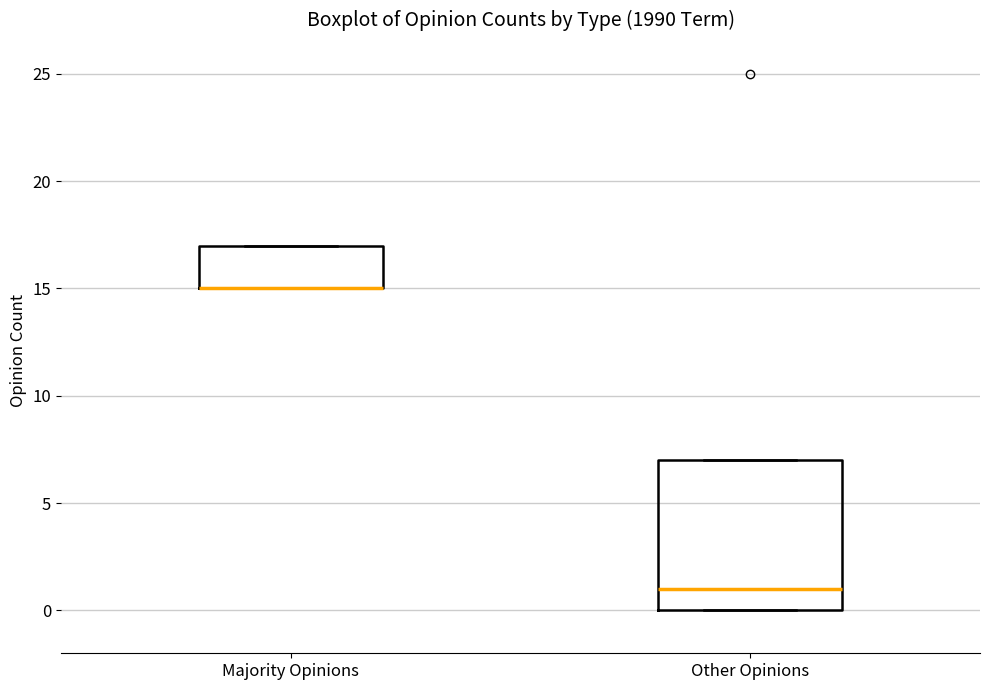

Reading left to right, transcribe this box plot: for each box, give where its median line is, the range the box spans, and where its two whiskers end, as read against the y-axis. The values are not printed on the chart, so give them approximately, as read against the axis.

Majority Opinions: median 15 (drawn on the box's lower edge), box 15 to 17, whiskers 15 to 17
Other Opinions: median 1, box 0 to 7, whiskers 0 to 7